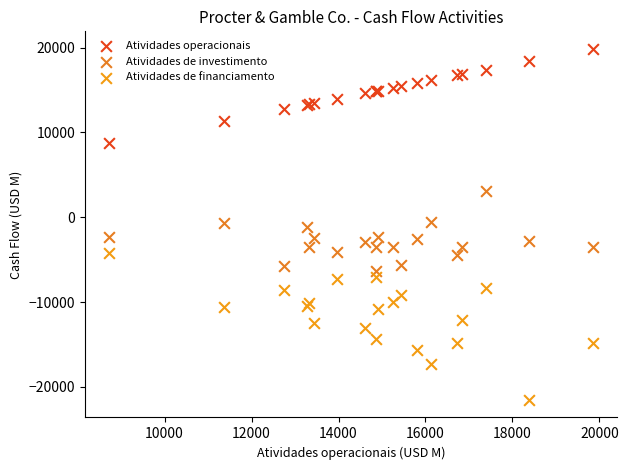

Which series contains the highest Y value?

Atividades operacionais